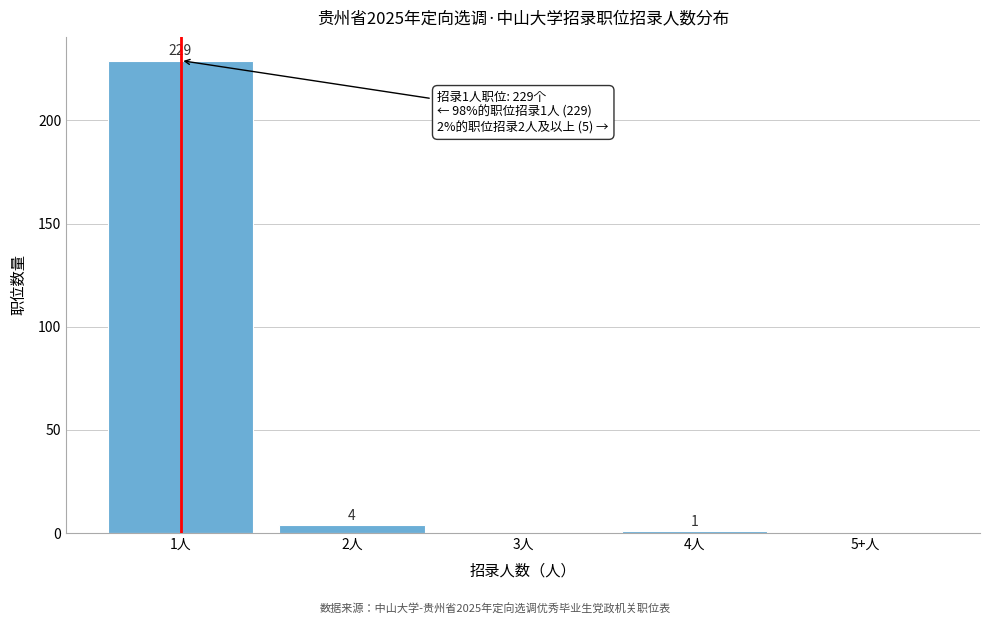

Reading left to right, extract all data points from this chart.

1人=229	2人=4	3人=0	4人=1	5+人=0